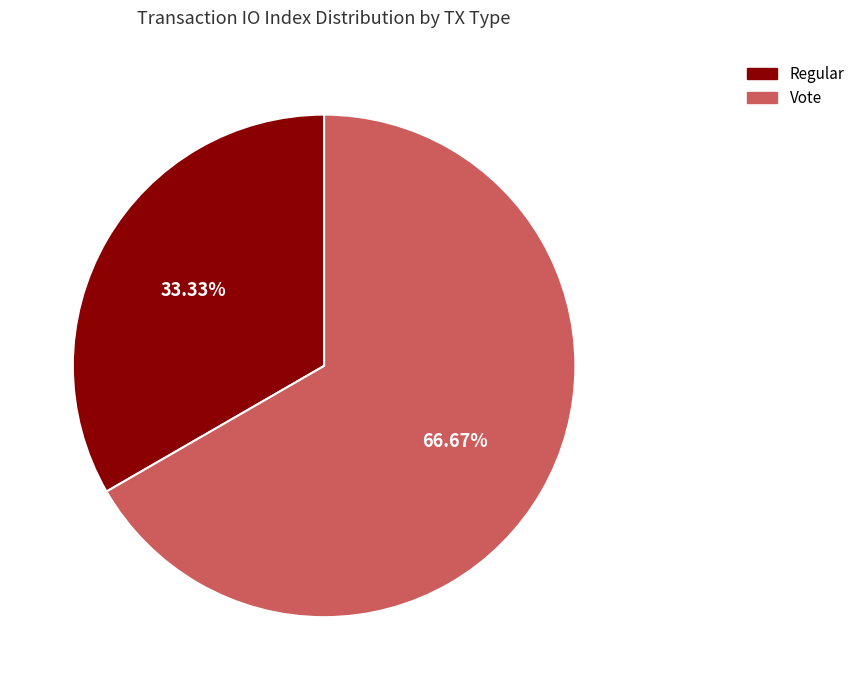

Between Vote and Regular, which is larger?

Vote